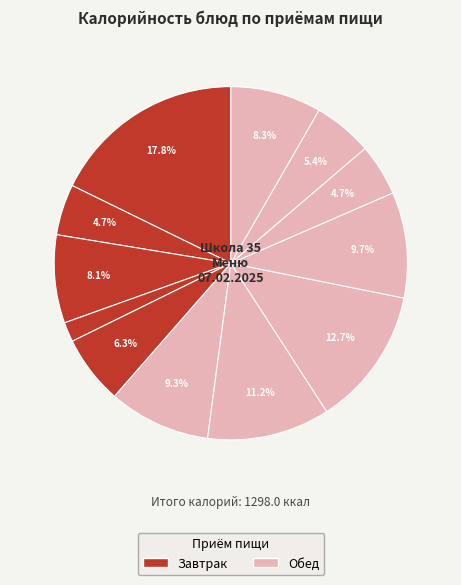

Rank the categories by value from highest to lowest.

Омлет паровой с мясом, Фиш-кейк, Солянка Школьная, Пюре картофельное, Салат из помидоров с сухариками, Хлеб ржано-пшеничный, Батон пектиновый, Фрукт, Хлеб пшеничный, Напиток Каркаде, Чай с сахаром и лимоном, Икра овощная кабачковая